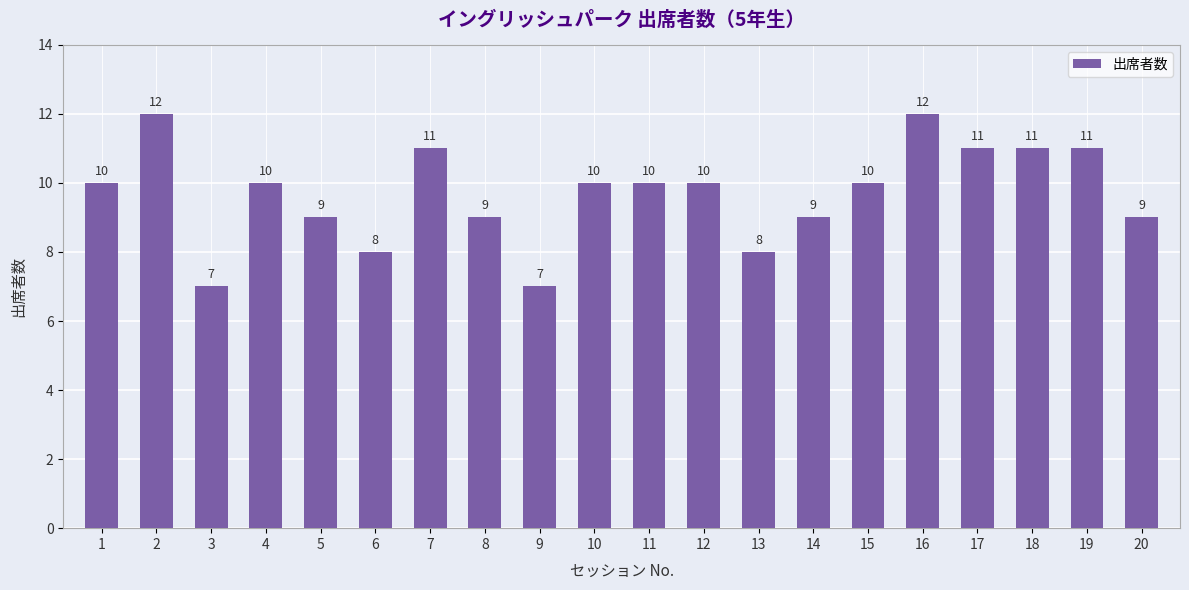

Which has a higher value, 1 or 18?

18